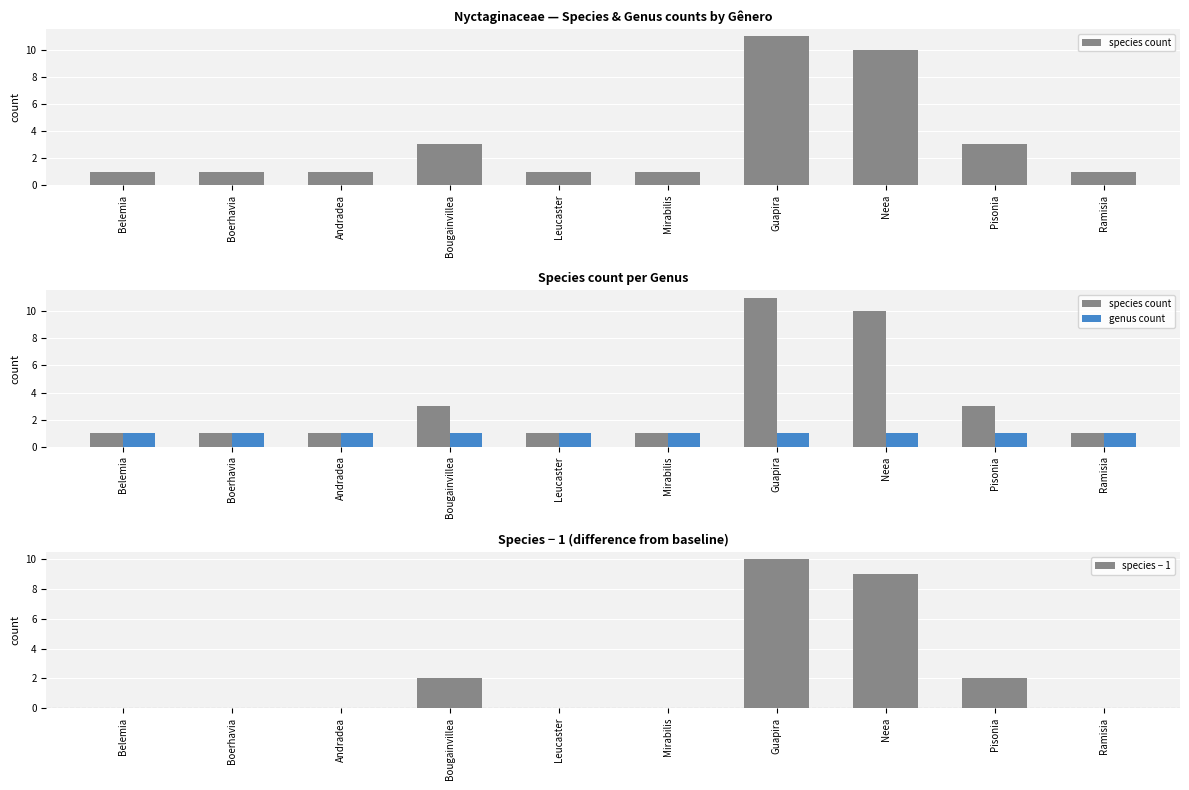

Reading left to right, transcribe all the data shown in this chart.

species count: 1	1	1	3	1	1	11	10	3	1
genus count: 1	1	1	1	1	1	1	1	1	1
species − 1: 0	0	0	2	0	0	10	9	2	0